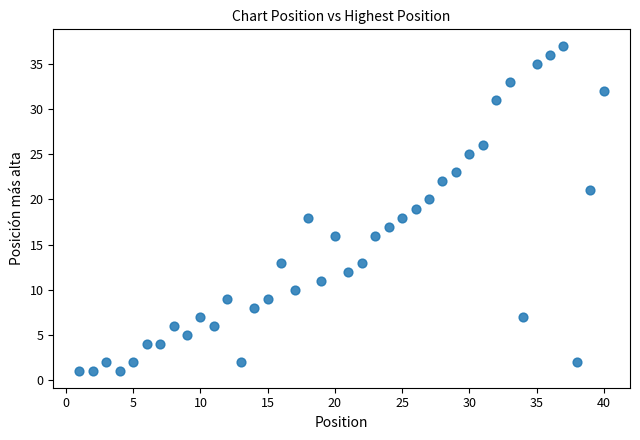

What is the range of Y values (max minus min)?

36